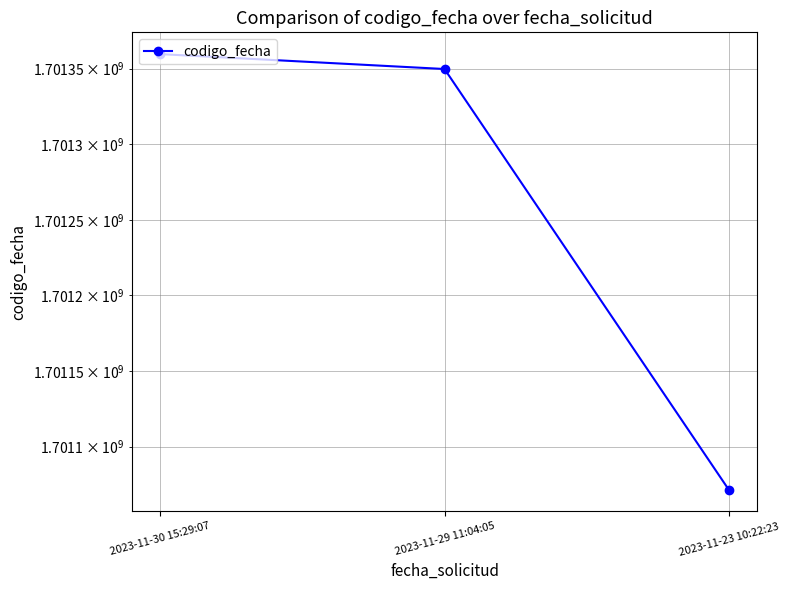

What position from the left is 2023-11-30 15:29:07?

1